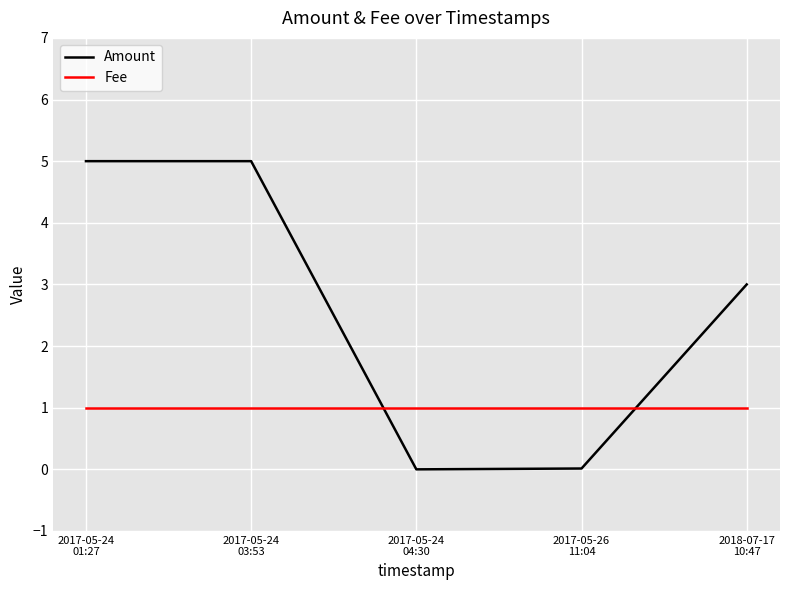

How many times do Amount and Fee cross each other?

2